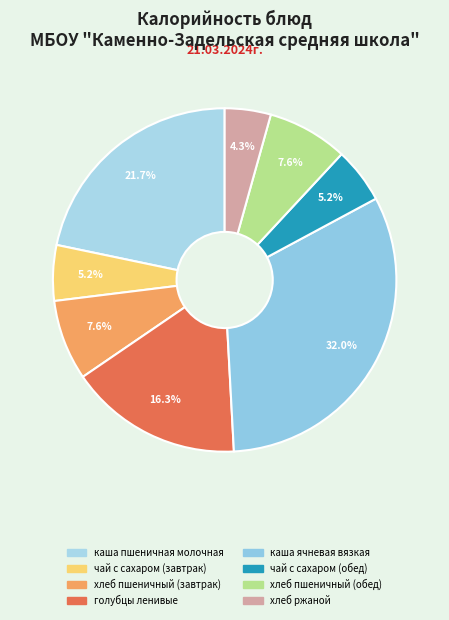

What percentage do хлеб пшеничный (завтрак) and каша ячневая вязкая together represent?

39.6%